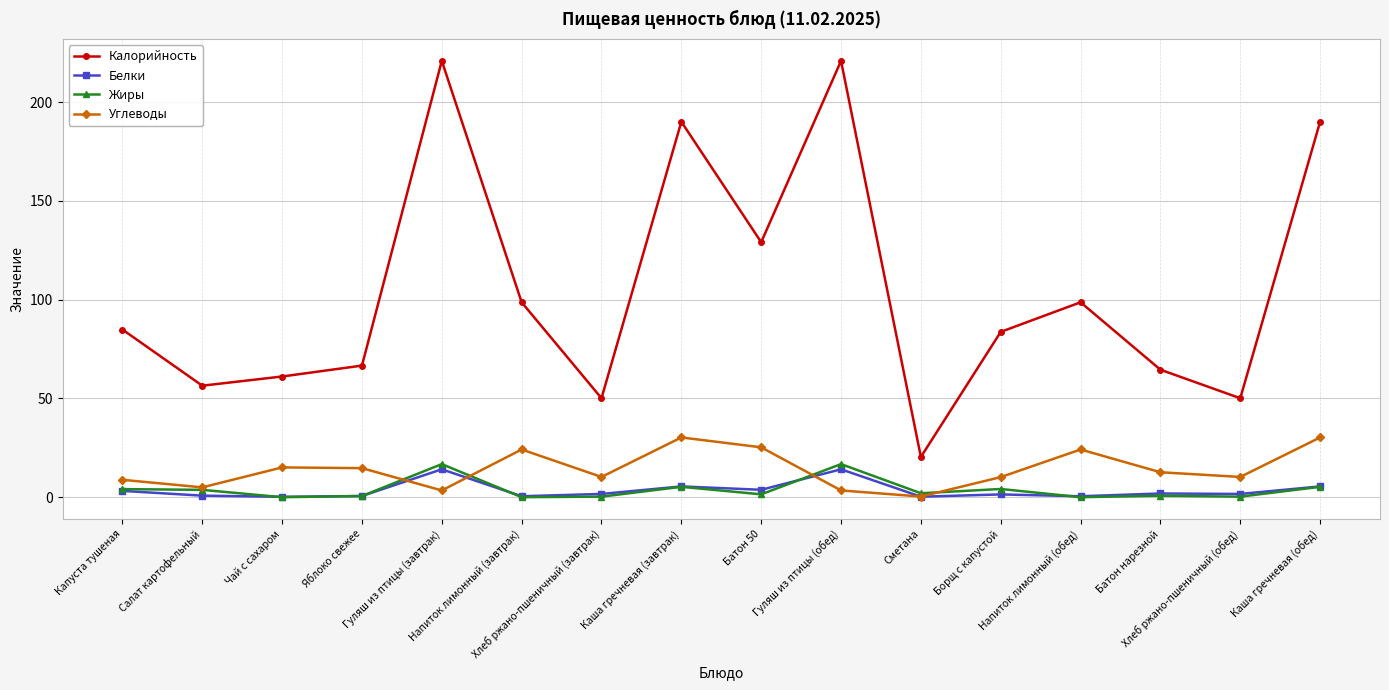

True or false: Белки and Калорийность cross at least once.

False